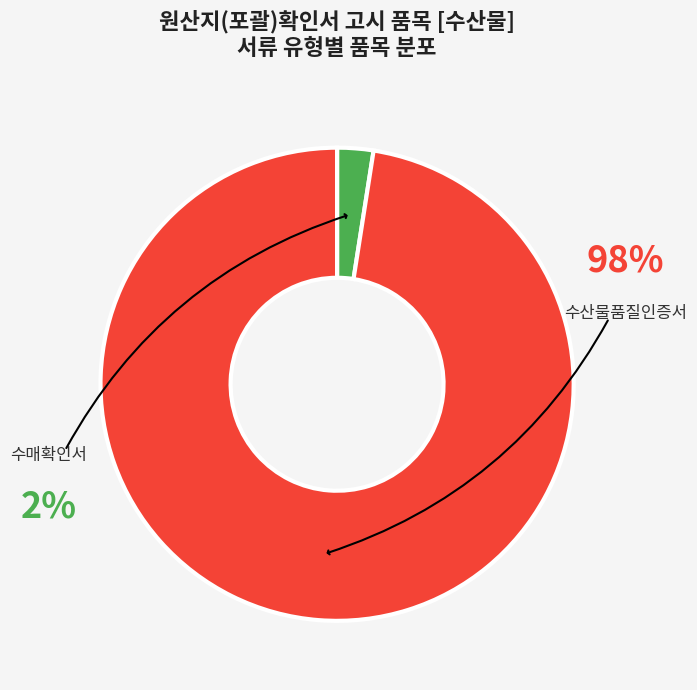

Is the sum of 수산물품질인증서 and 물김 수매확인서 / 마른 김 수매확인서 greater than half?

Yes